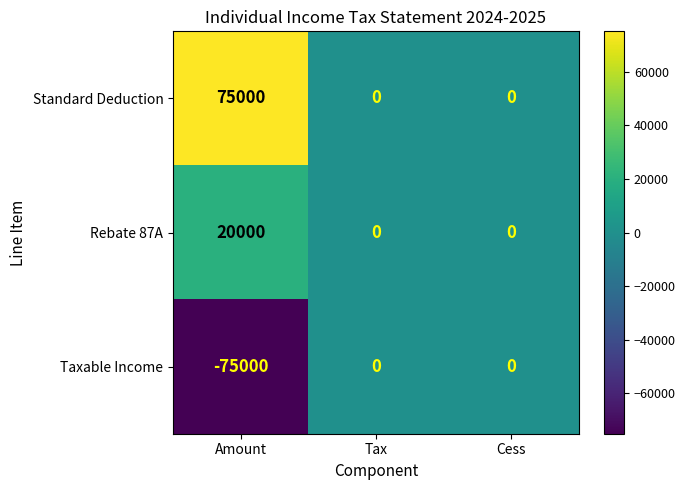

What is the spread (max minus min) of values at Amount?

150000